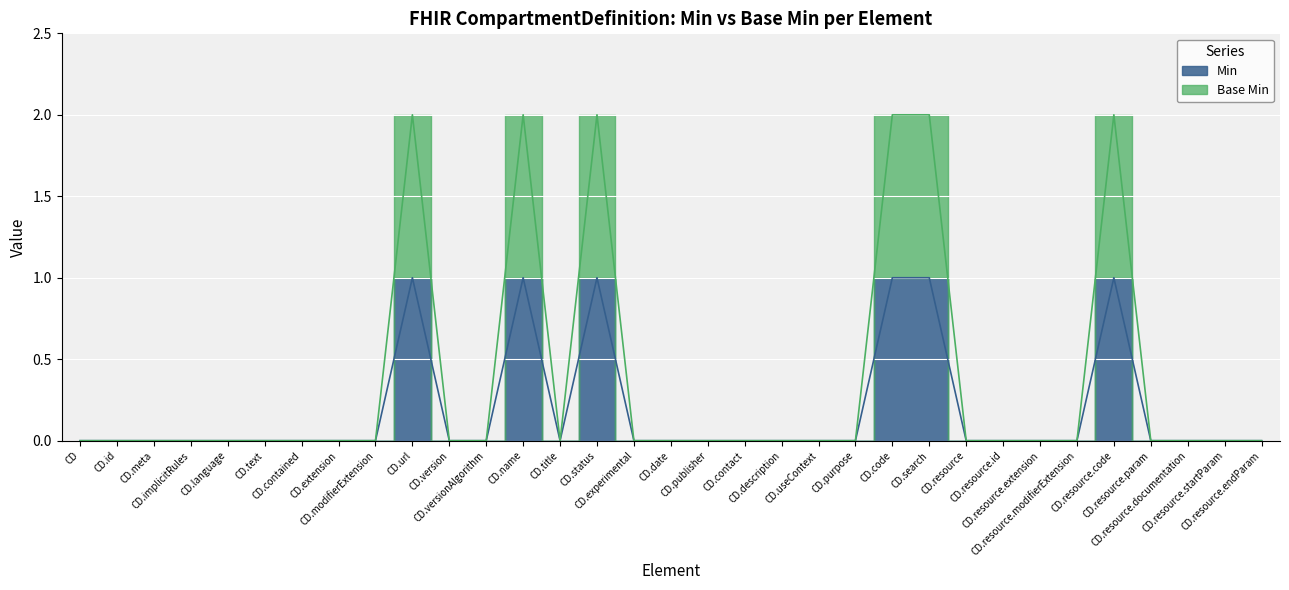

Which series has the widest spread of values?

Base Min